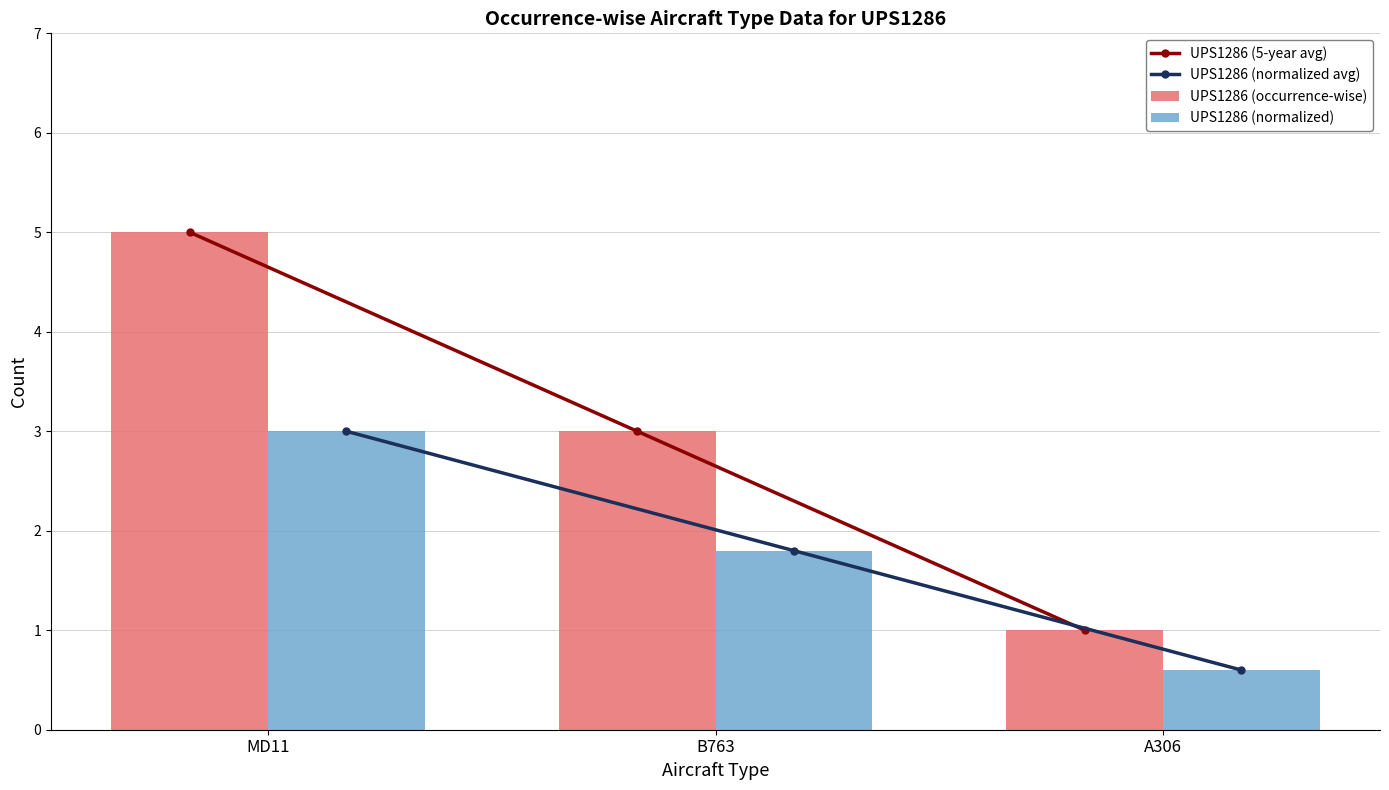

What is the difference between the highest and lowest values at A306?

0.4